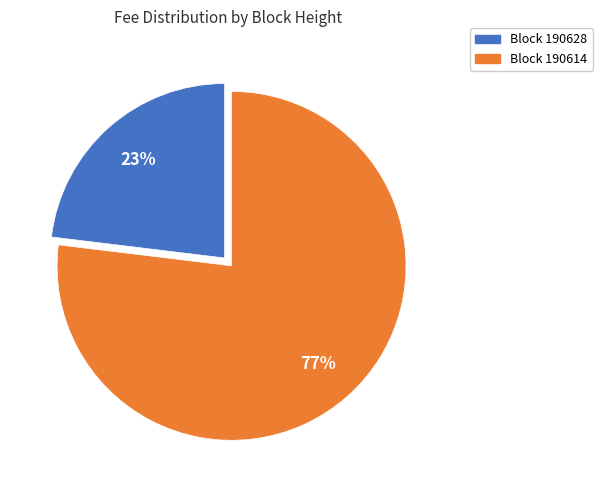

Is there a majority slice in this chart?

Yes